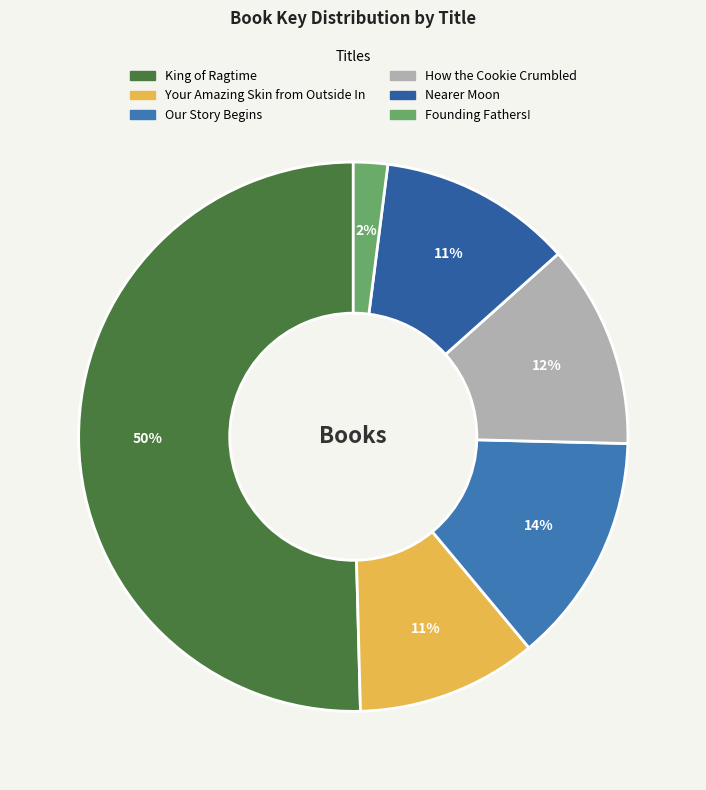

The Founding Fathers! slice represents 2% of the pie. True or false?

True